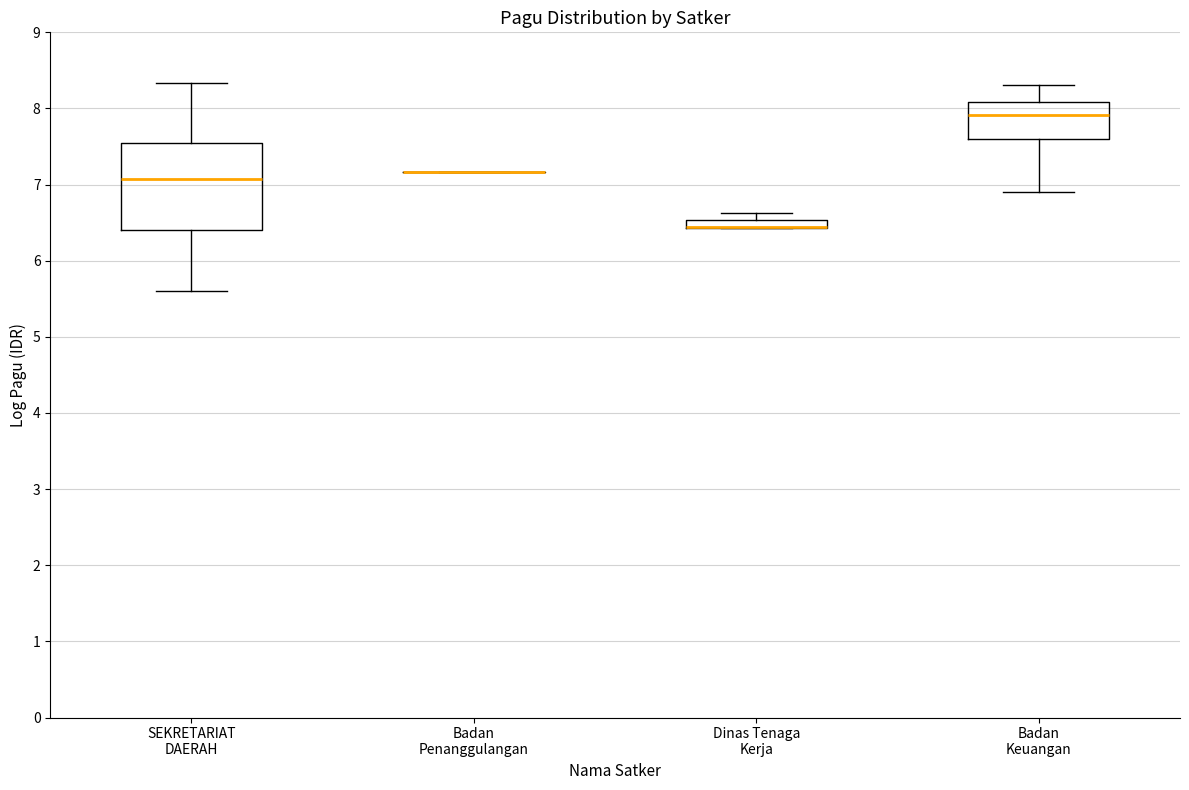

Comparing the boxes themselves (not the whiskers), which one is the tallest?

SEKRETARIAT DAERAH